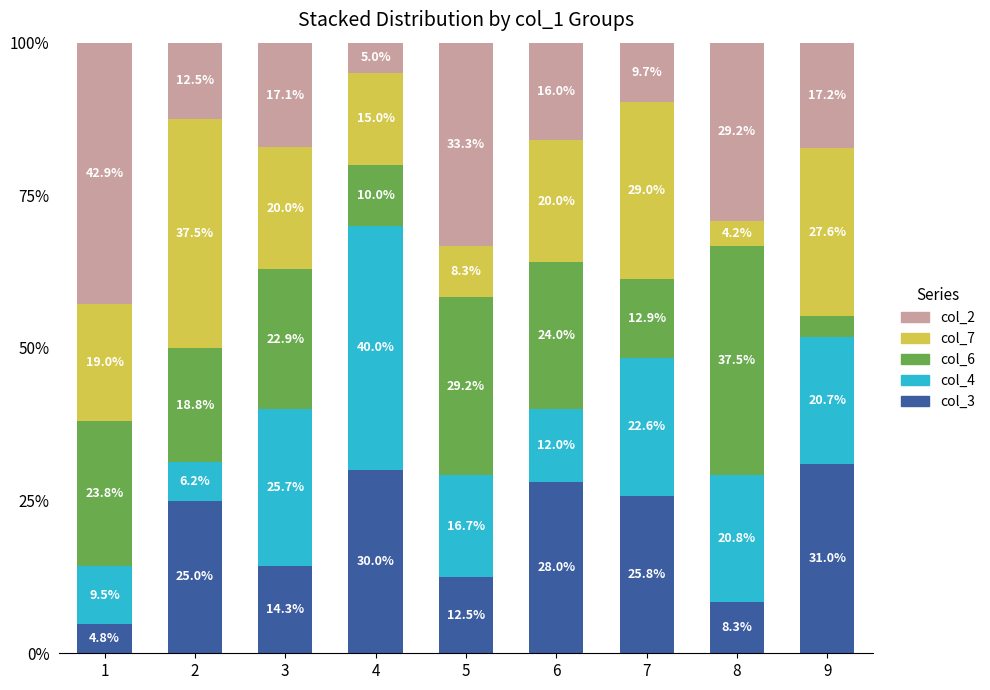

What is the difference between the col_3 values at 5 and 9?

18.5